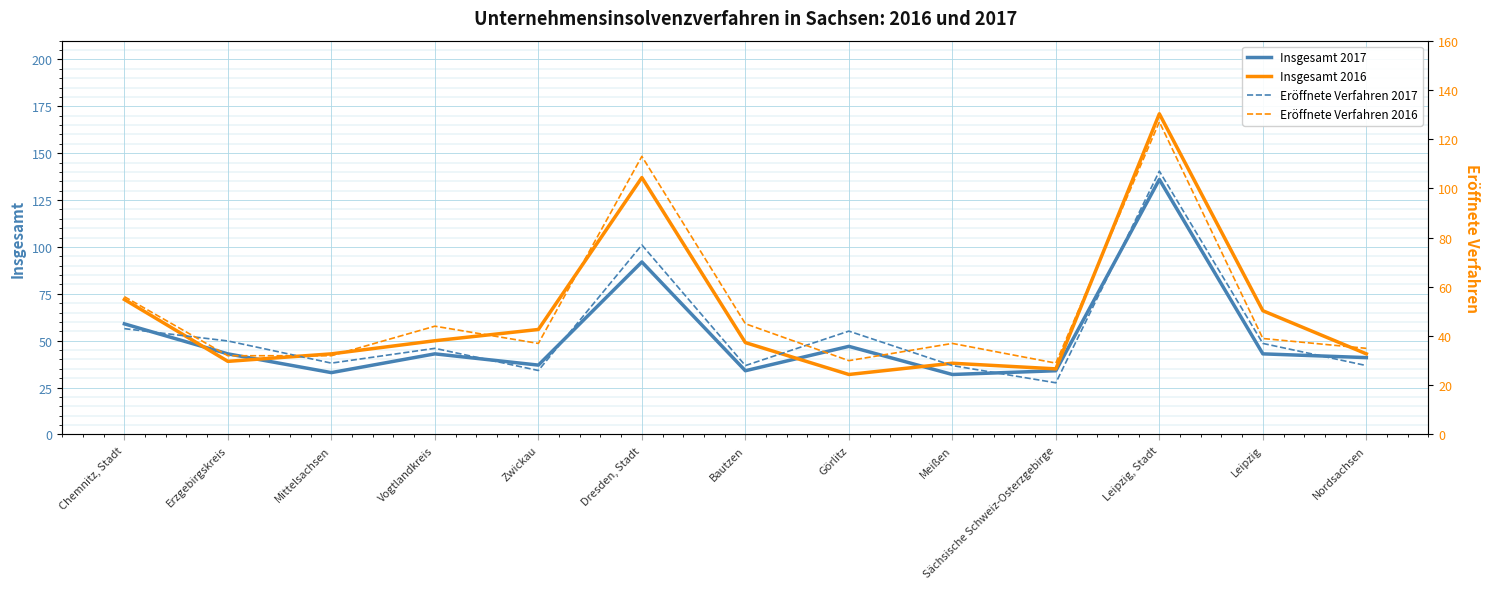

How many interior local peaks does the Insgesamt 2017 series have?

4